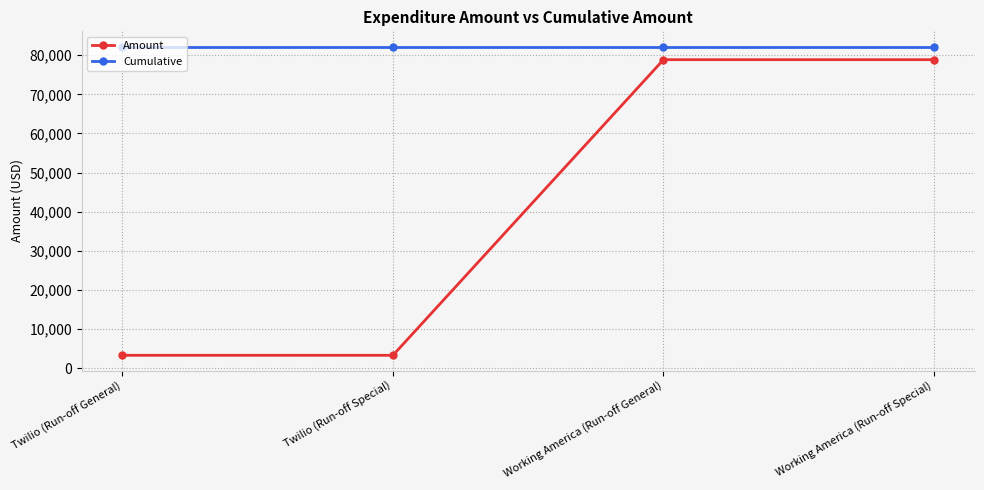

Reading right to left, transcribe all the data shown in this chart.

Amount: 78855.0	78855.0	3301.7	3301.7
Cumulative: 82156.6	82156.6	82156.6	82156.6